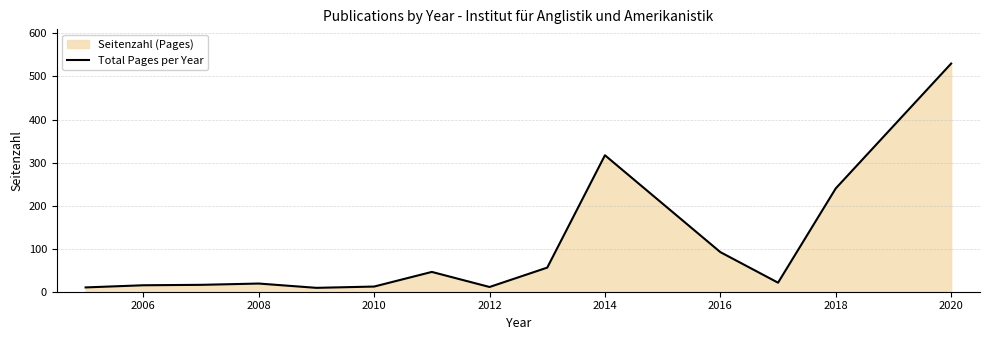

Which label corresponds to the largest value in the chart?

2020